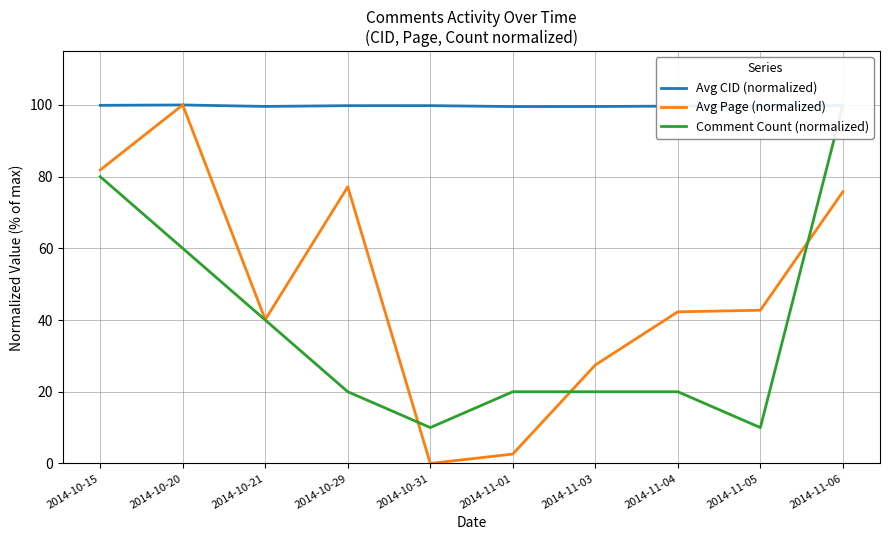

What value does the Avg CID (normalized) series have at 2014-10-21?

99.6